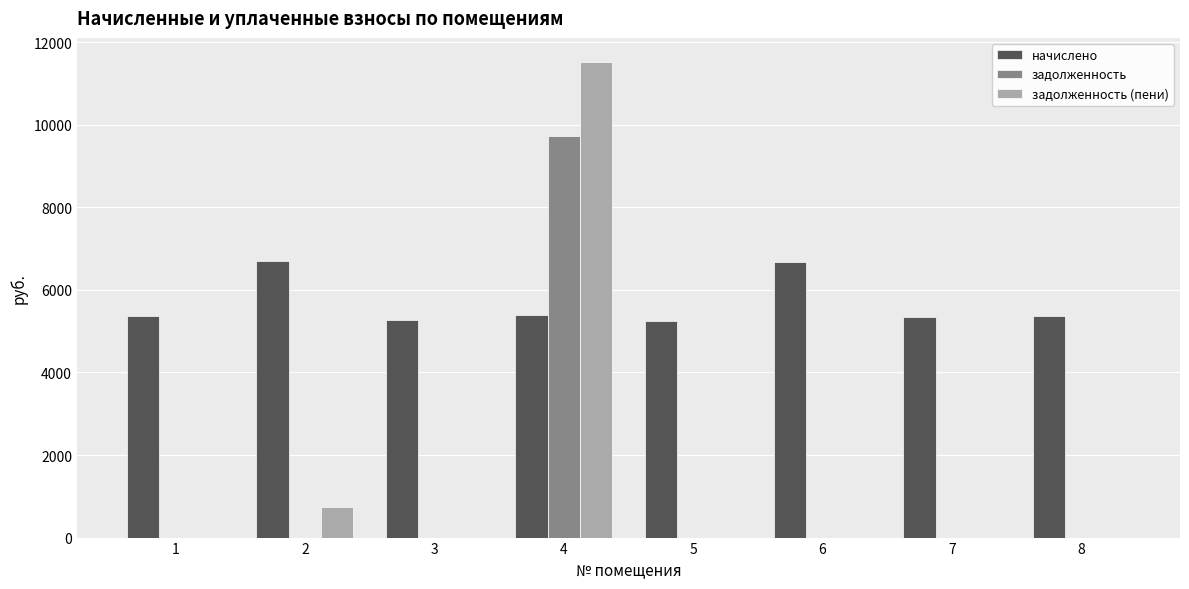

How many groups of bars are there?

8